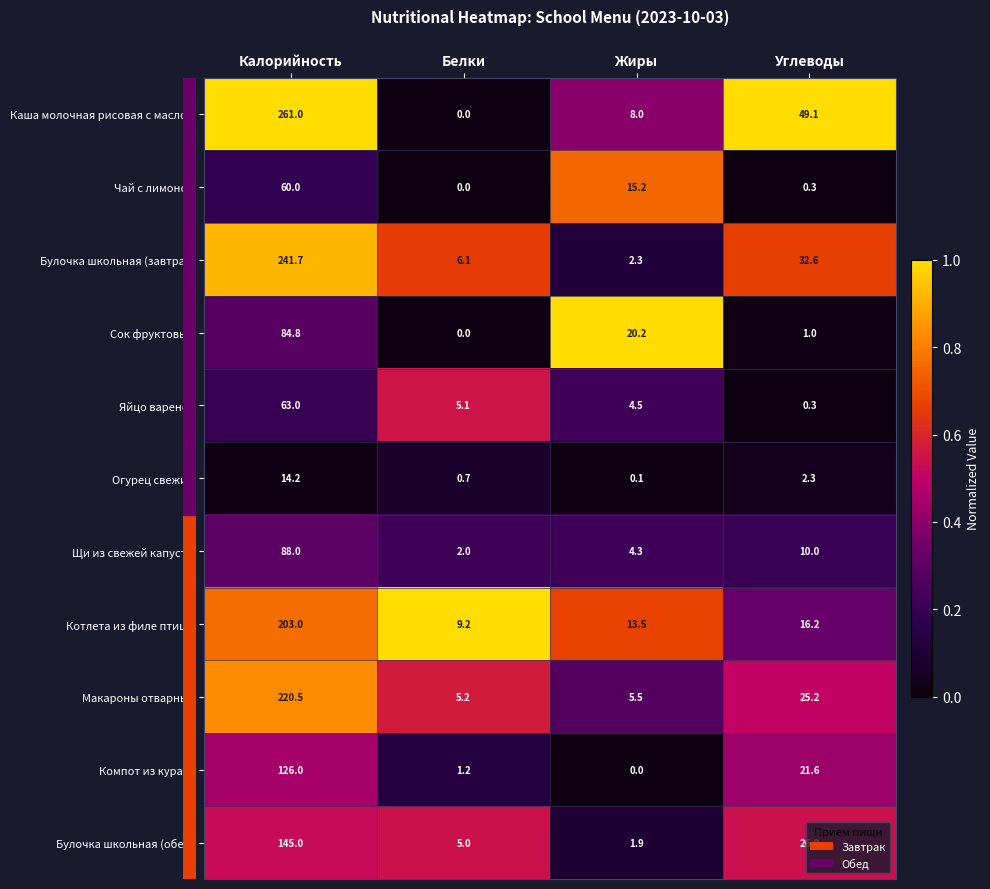

Rank the series by their maximum value, from highest to lowest.

Каша молочная рисовая с маслом, Булочка школьная (завтрак), Макароны отварные, Котлета из филе птицы, Булочка школьная (обед), Компот из кураги, Щи из свежей капусты, Сок фруктовый, Яйцо вареное, Чай с лимоном, Огурец свежий